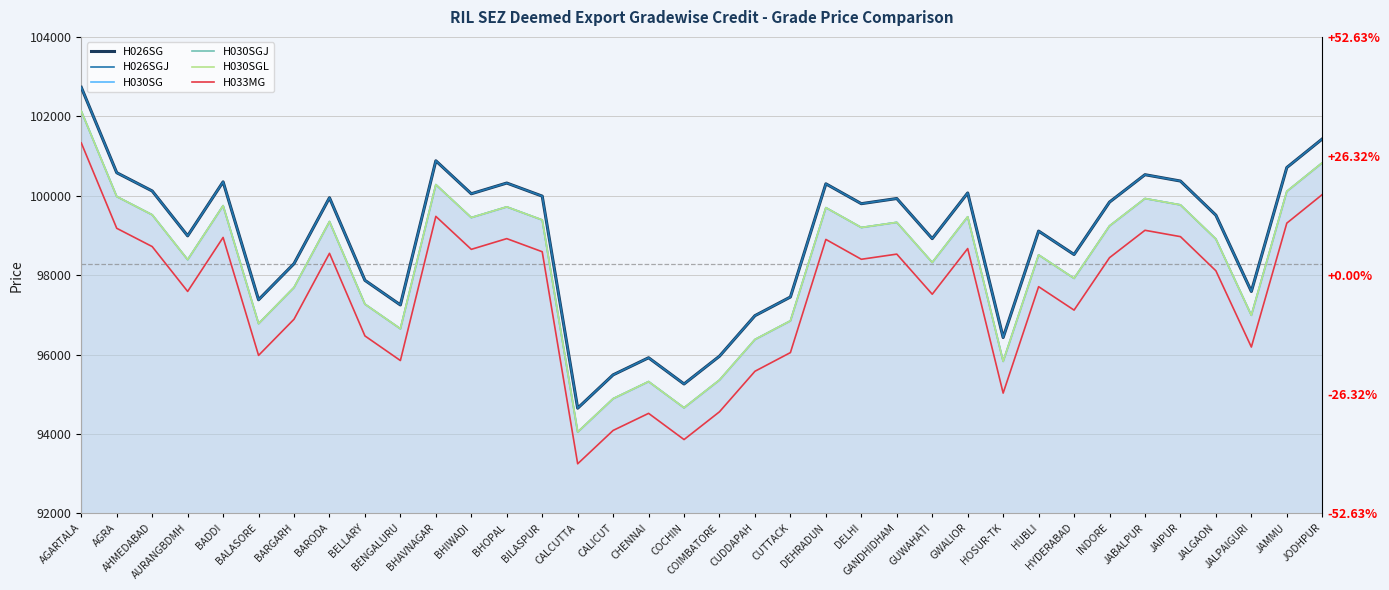

How many interior local valleys does the H030SGL series have?

11